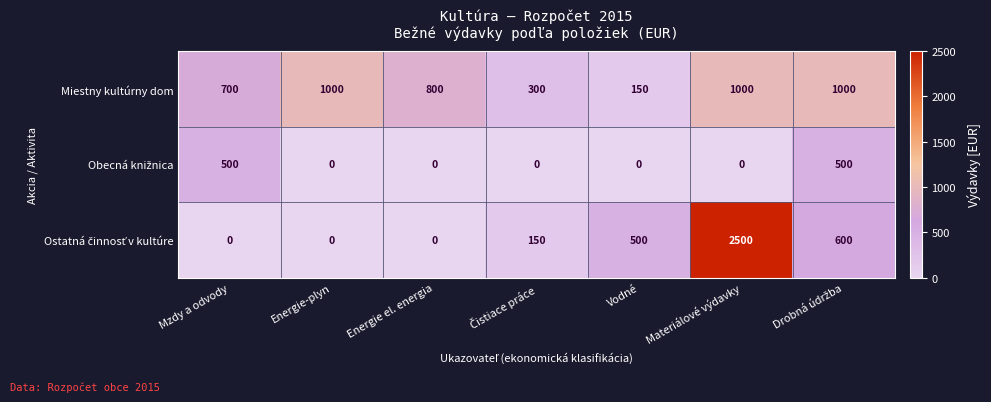

Where is Miestny kultúrny dom nearest to the value 575?

Mzdy a odvody